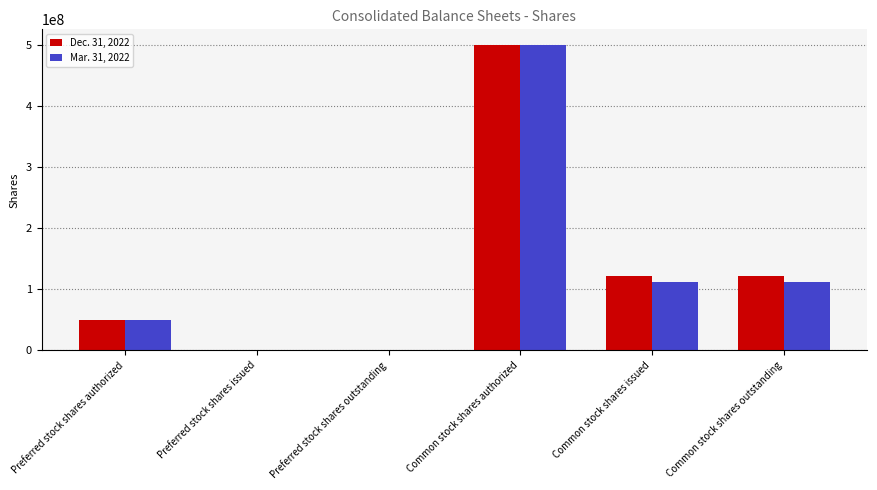

Is the value of Dec. 31, 2022 at Preferred stock shares authorized greater than the value of Mar. 31, 2022 at Common stock shares authorized?

No